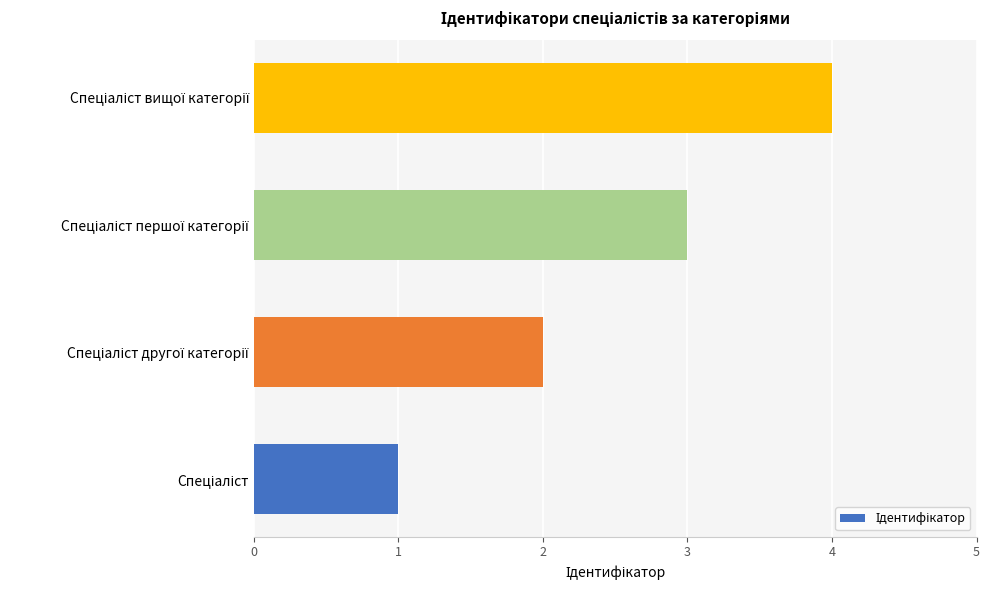

What is the difference between the maximum and minimum values?

3